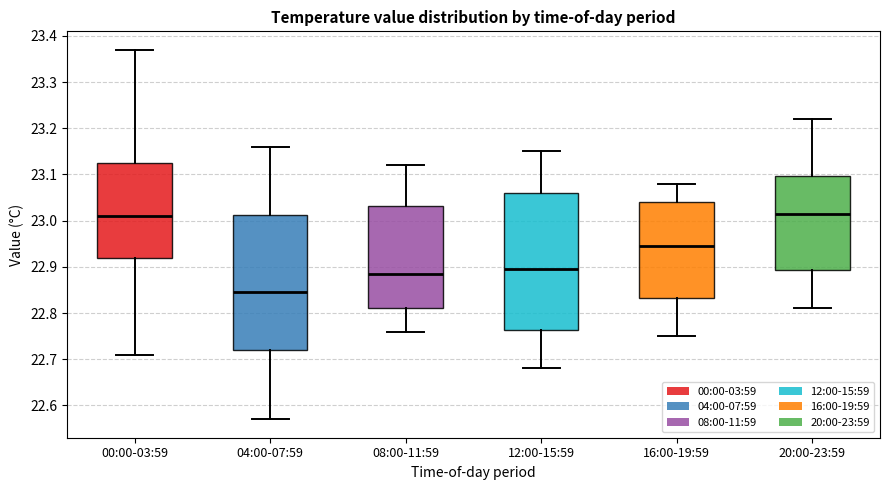

Reading left to right, transcribe this box plot: for each box, give where its median line is, the range the box spans, and where its two whiskers end, as read against the y-axis. The values are not printed on the chart, so give them approximately, as read against the axis.

00:00-03:59: median 23.01, box 22.92 to 23.13, whiskers 22.71 to 23.37
04:00-07:59: median 22.85, box 22.72 to 23.01, whiskers 22.57 to 23.16
08:00-11:59: median 22.89, box 22.81 to 23.03, whiskers 22.76 to 23.12
12:00-15:59: median 22.90, box 22.76 to 23.06, whiskers 22.68 to 23.15
16:00-19:59: median 22.95, box 22.83 to 23.04, whiskers 22.75 to 23.08
20:00-23:59: median 23.02, box 22.89 to 23.10, whiskers 22.81 to 23.22